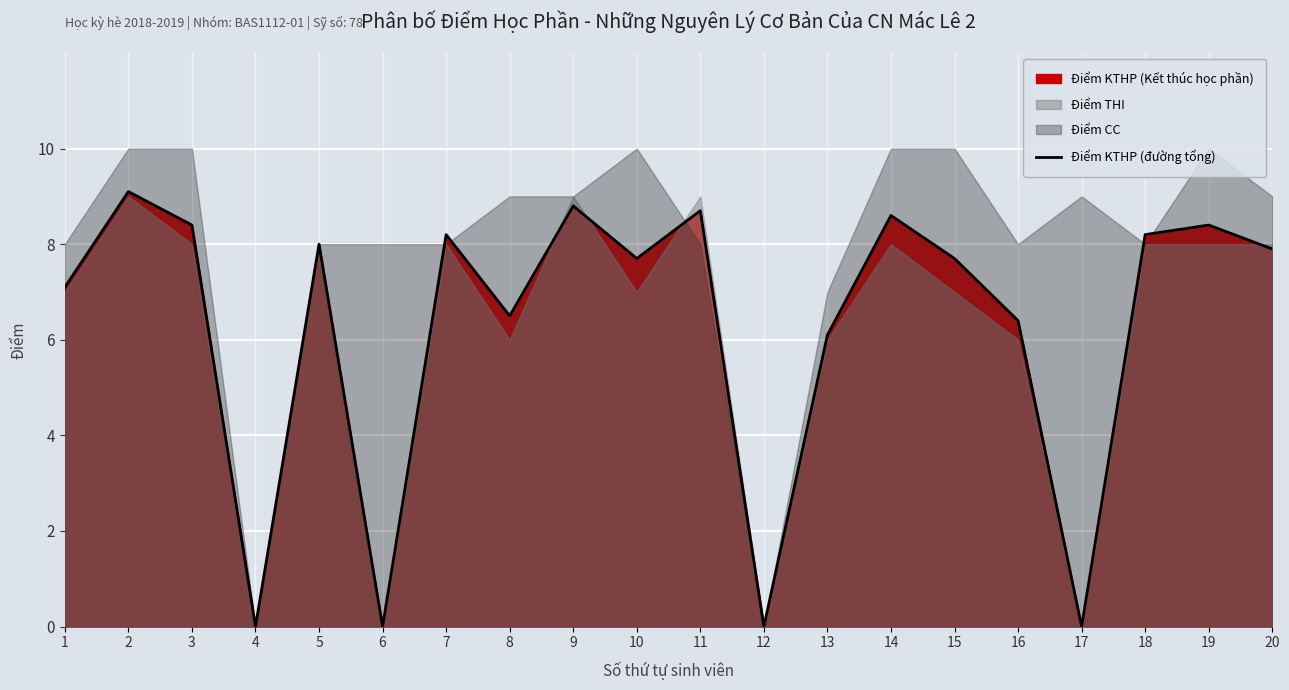

At which label is the value closest to 4?

13